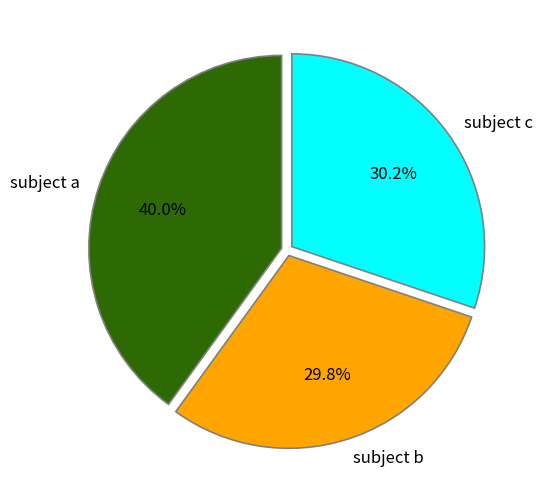

Which category has the biggest portion of the pie?

subject a